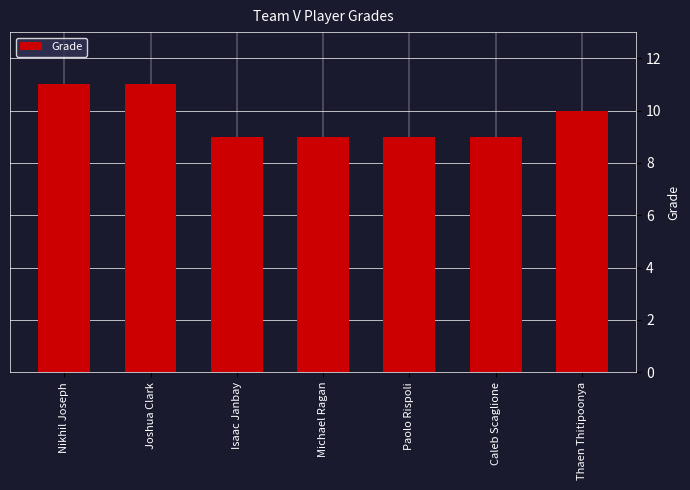

Are the bars horizontal?

No